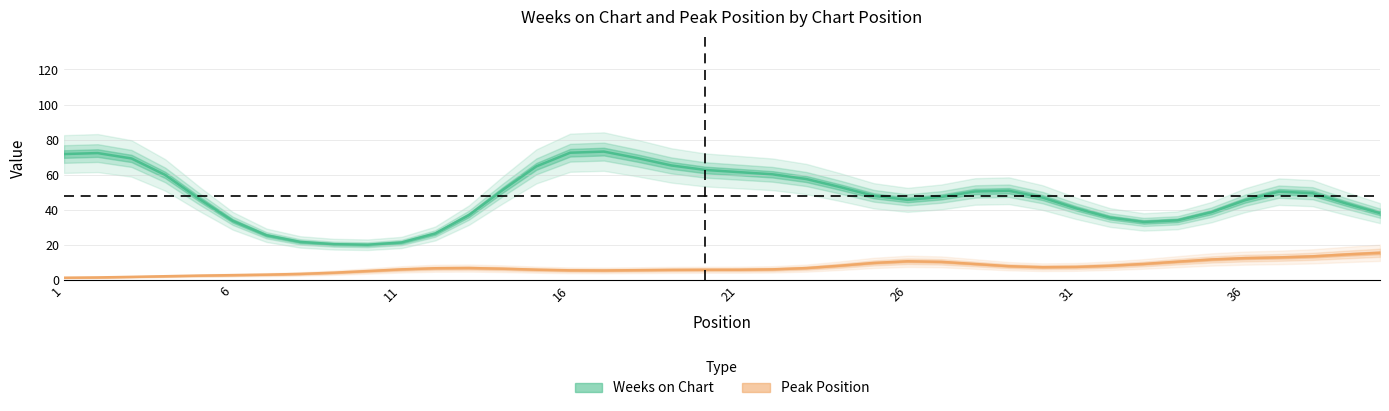

How many values in the Weeks on Chart series are below 47?

19